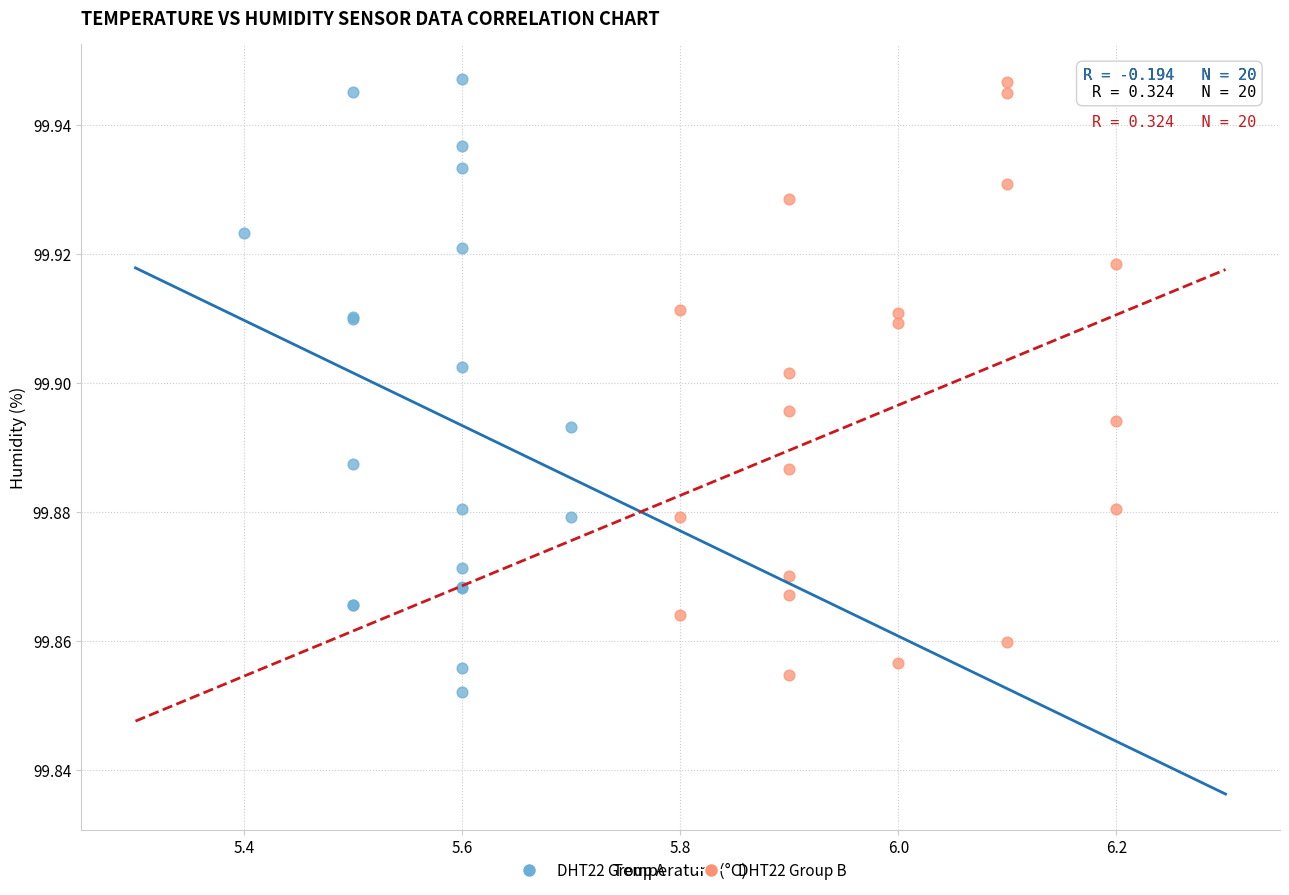

What are all the series names shown in the legend?

DHT22 Group A, DHT22 Group B